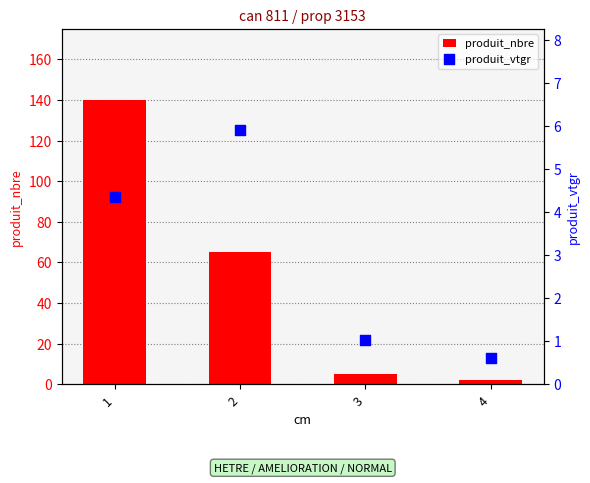

What are all the series names shown in the legend?

produit_nbre, produit_vtgr